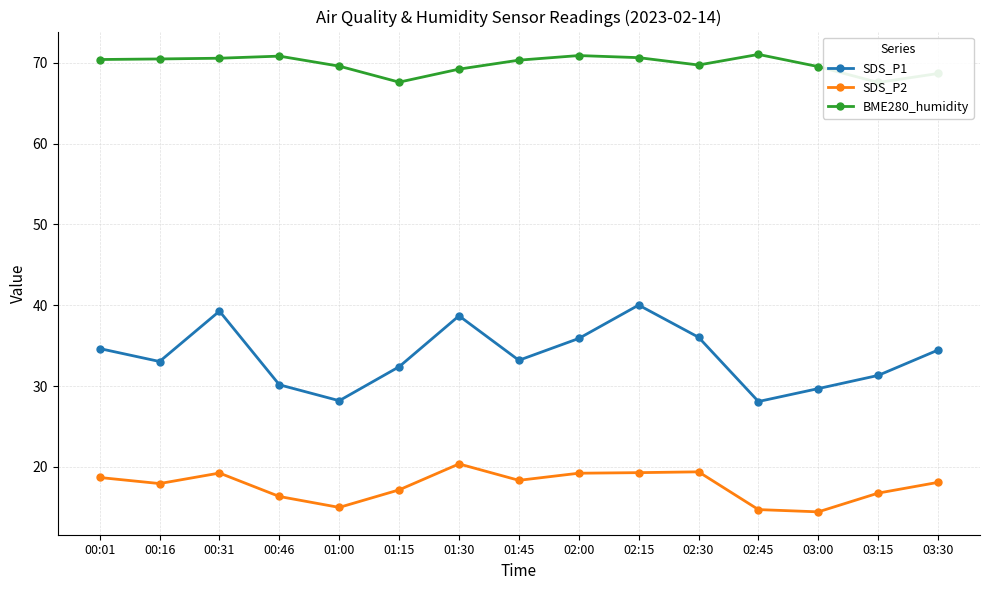

At which category is the sum across all series the highest?

02:15